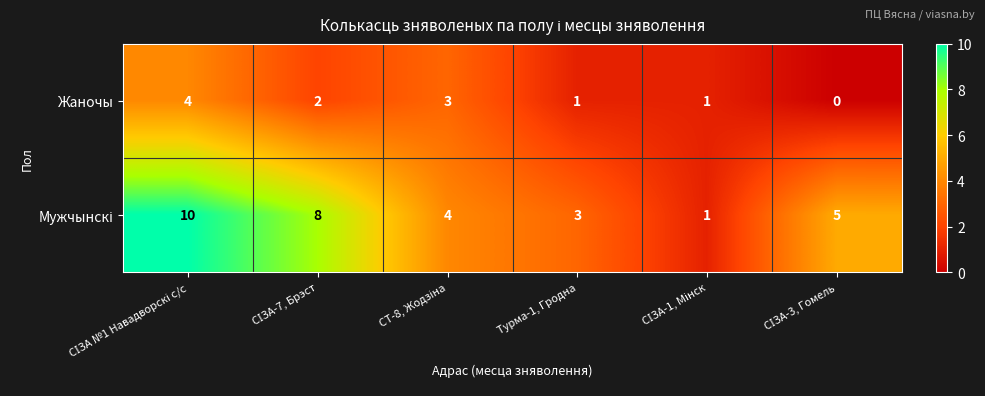

What is the sum of all Жаночы values?

11